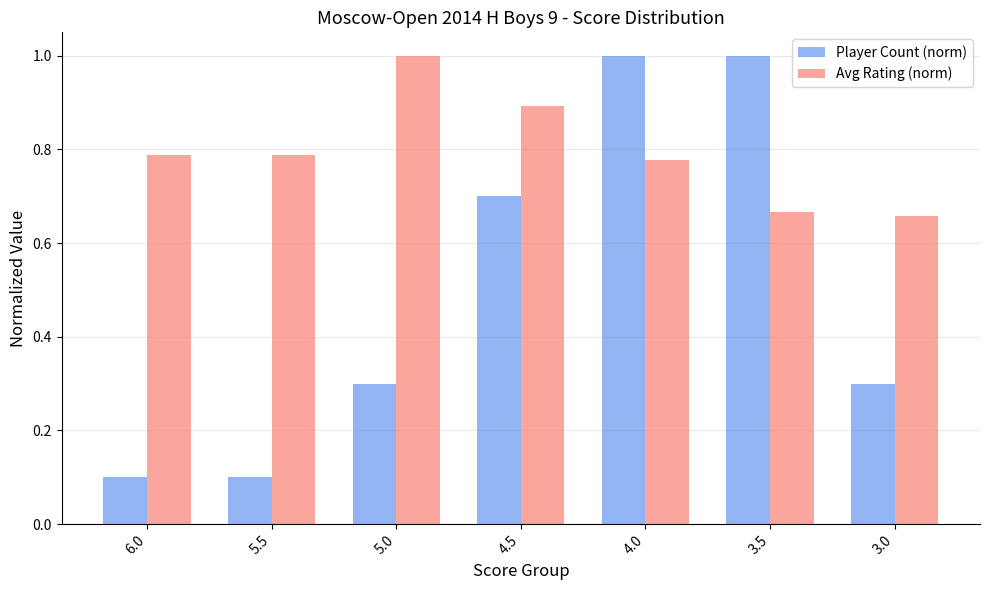

Rank the series by their average value, from highest to lowest.

Avg Rating (norm), Player Count (norm)